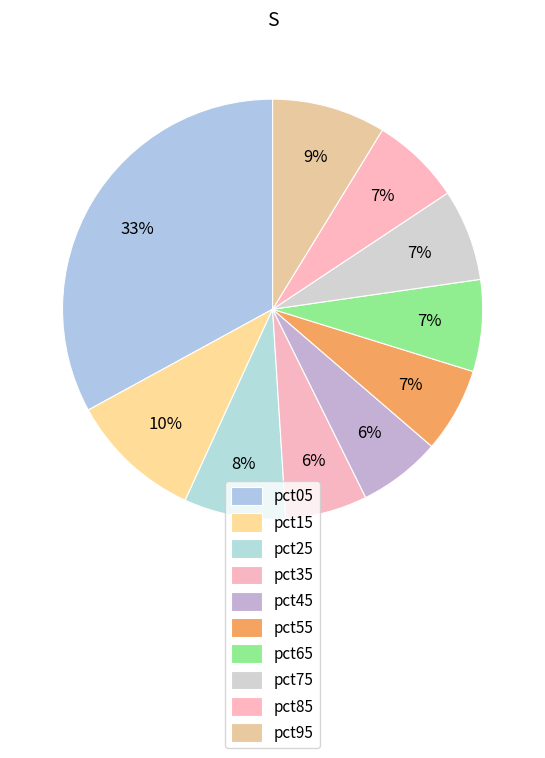

To the nearest percent, what percentage of the pie is pct25?

8%